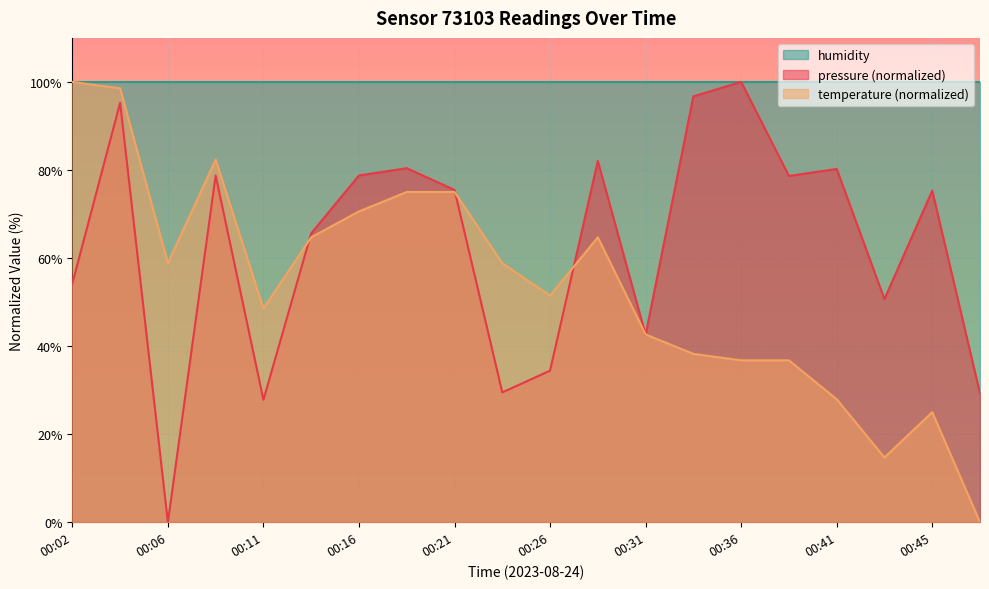

Which series has the largest total across all categories?

humidity